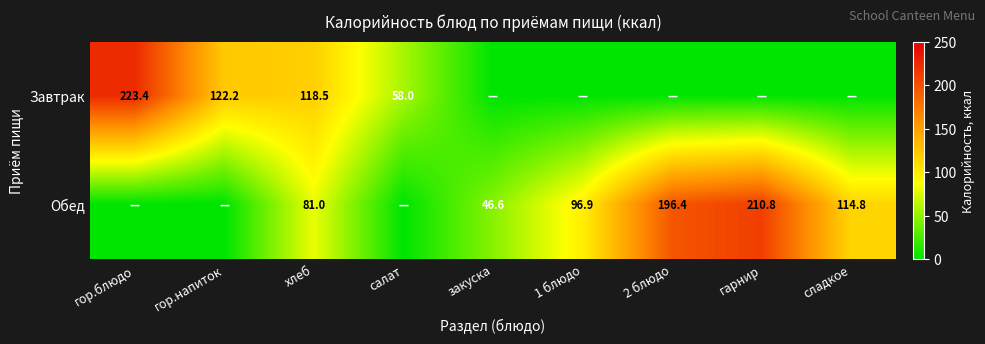

True or false: Завтрак has a value of 223.4 at гор.блюдо.

True